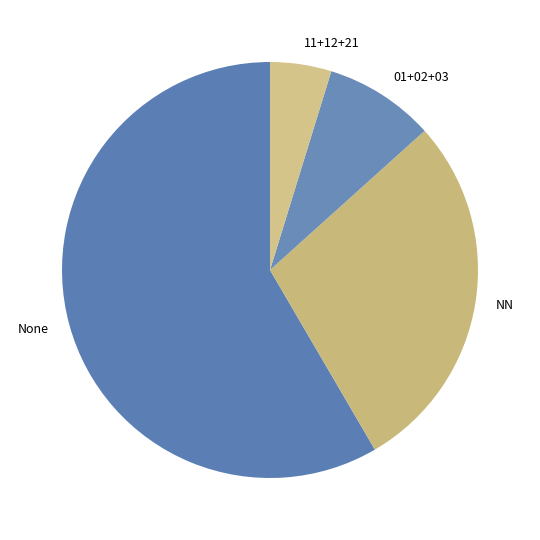

What is the majority slice?

None